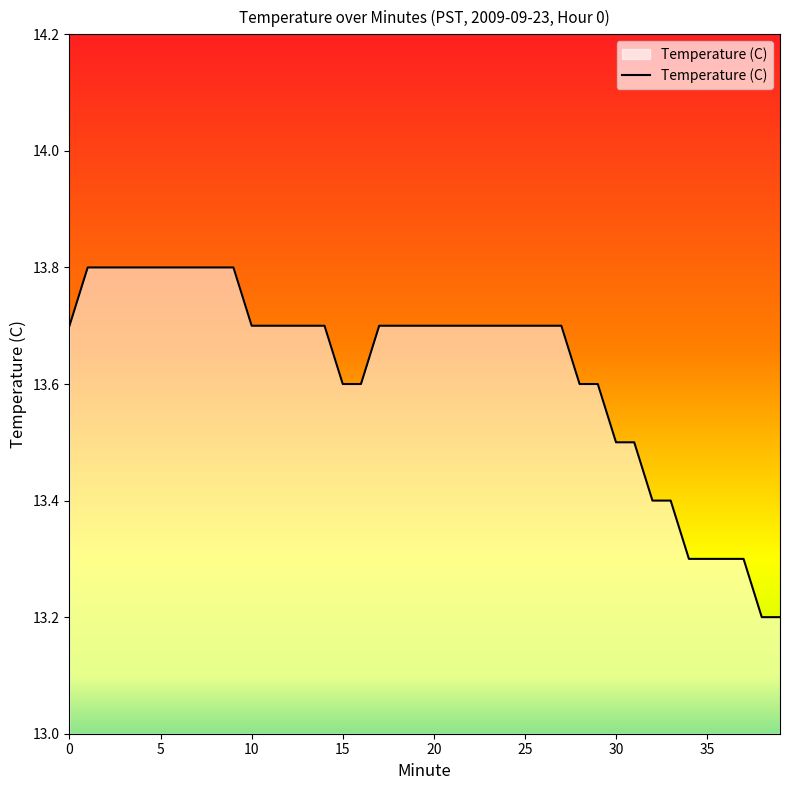

What is the average value?

13.6